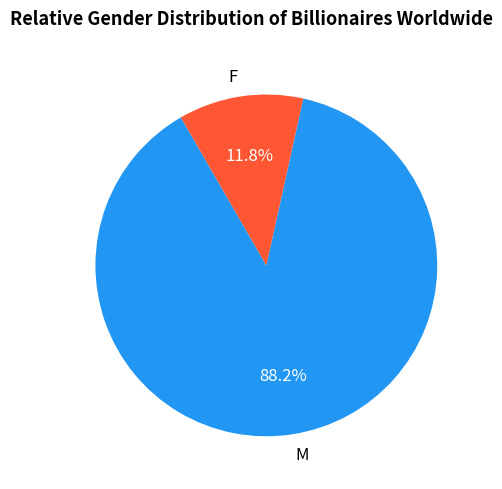

Approximately how many times larger is the value at M compared to F?

7.5